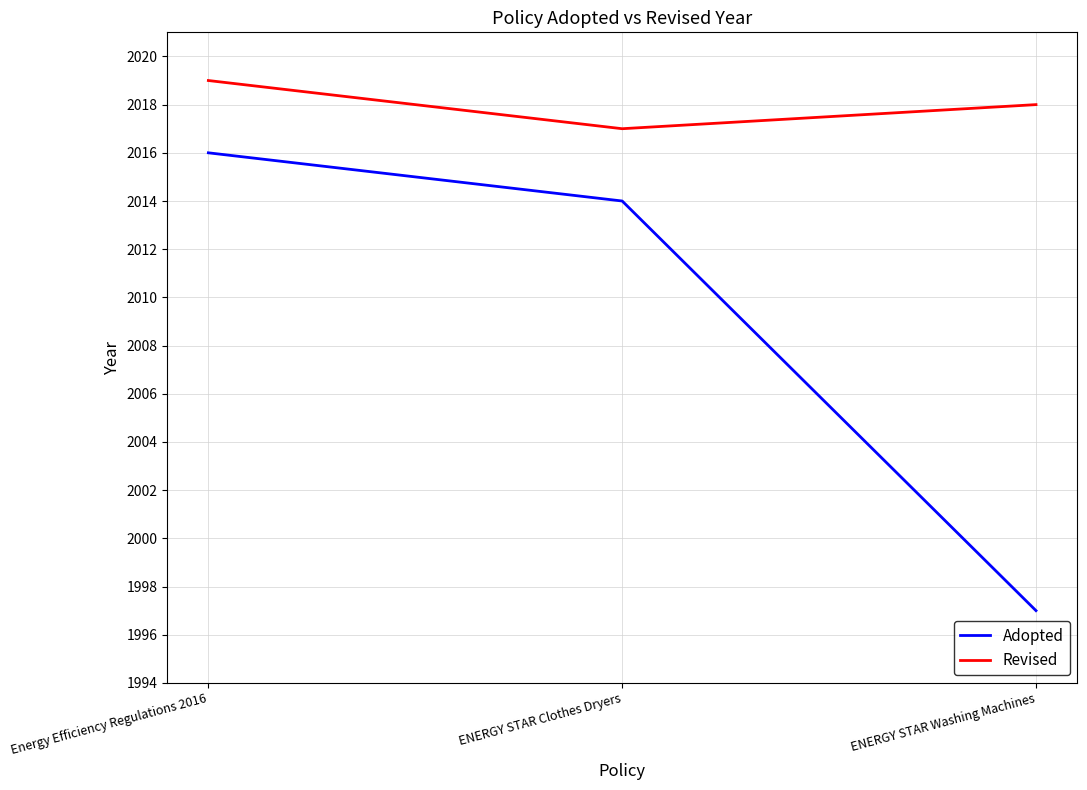

Which series changed the most between Energy Efficiency Regulations 2016 and ENERGY STAR Washing Machines?

Adopted